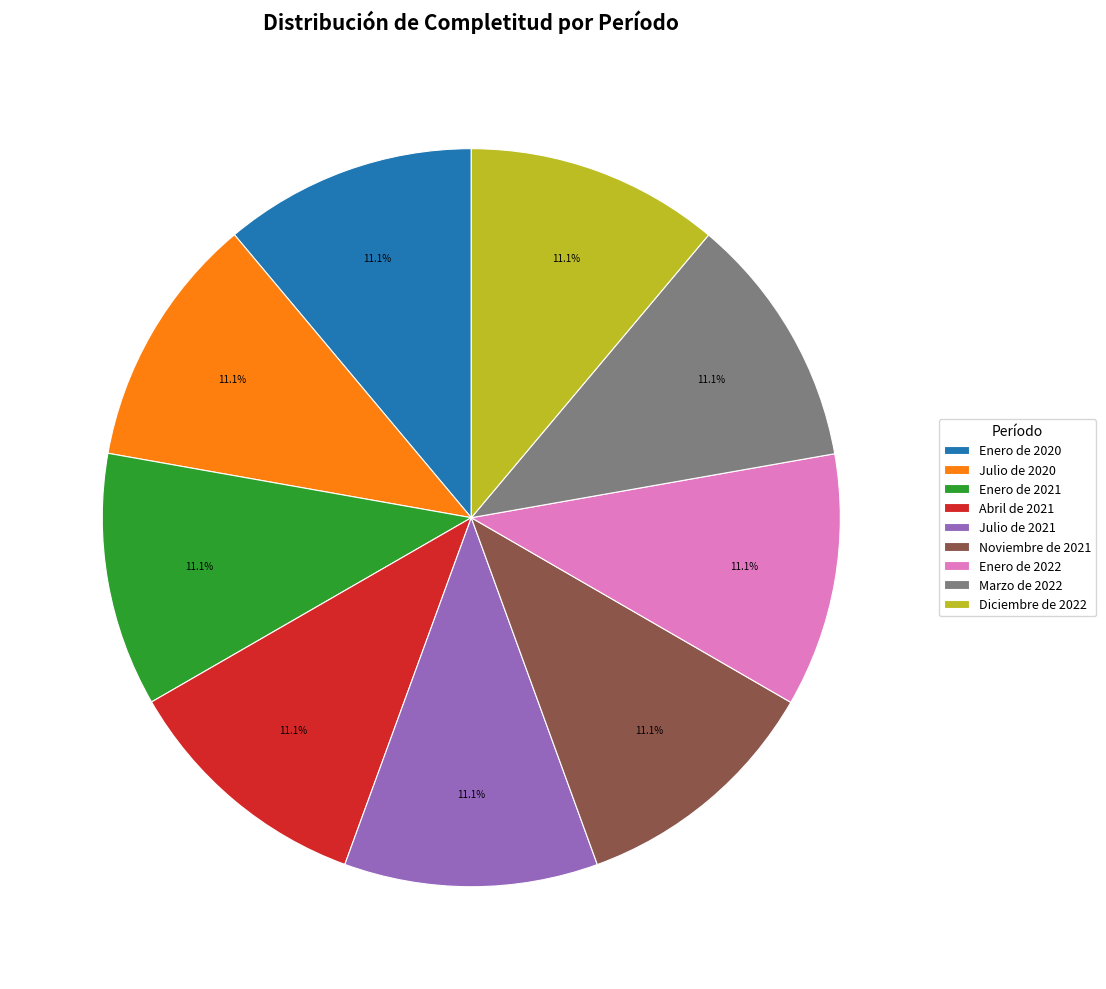

What is the ratio of the value at Julio de 2021 to the value at Enero de 2022?

1.0